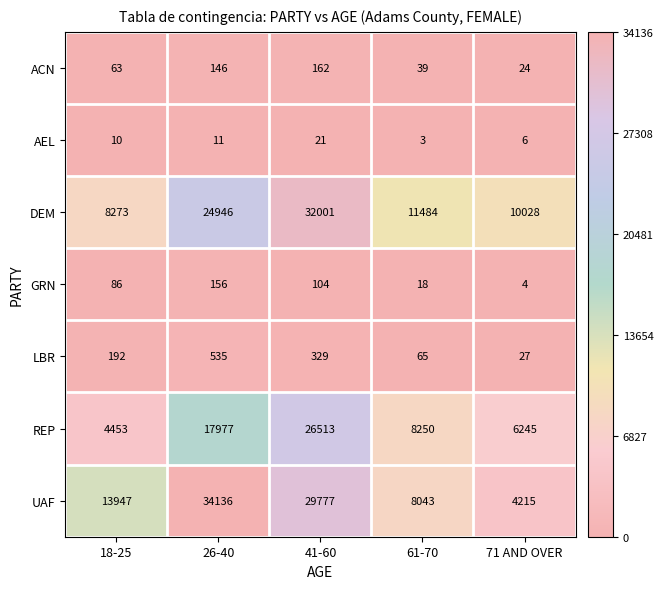

The DEM series shows 3051 at 18-25. True or false?

False